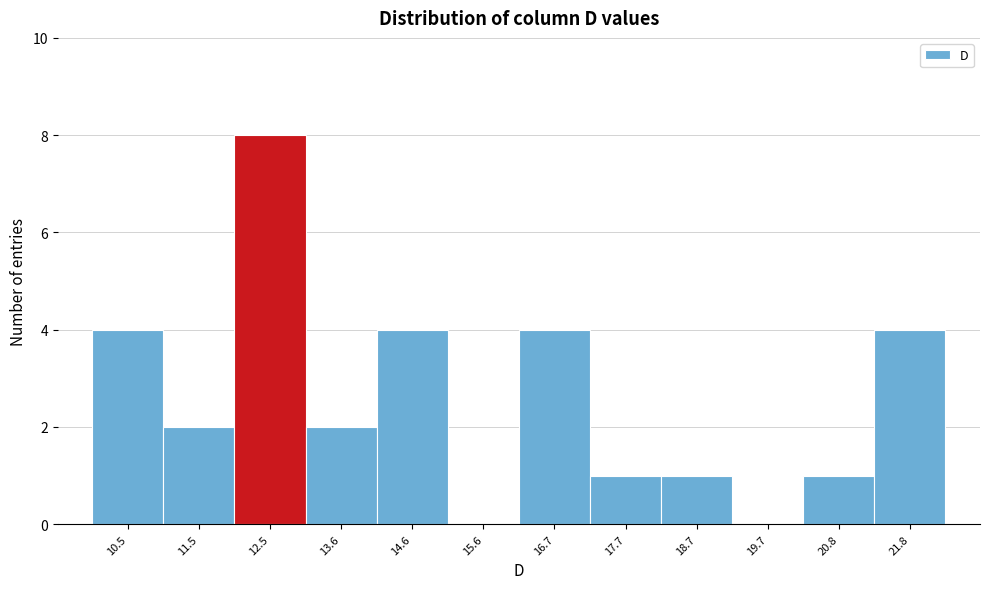

Reading left to right, transcribe this chart: for each bar, give the range it covers on the x-axis and its height. Neither the bar edges nor the heights are printed on the chart, so give them approximately, as read against the axes.

10.0 to 11.0: 4
11.0 to 12.0: 2
12.0 to 13.0: 8
13.0 to 14.0: 2
14.0 to 15.2: 4
15.2 to 16.2: 0
16.2 to 17.2: 4
17.2 to 18.2: 1
18.2 to 19.2: 1
19.2 to 20.2: 0
20.2 to 21.2: 1
21.2 to 22.4: 4